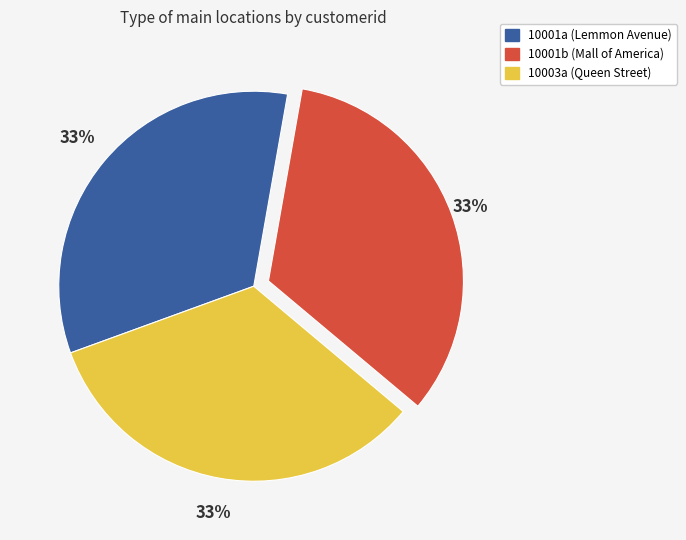

Is it true that 10001b is 20% of the pie?

False